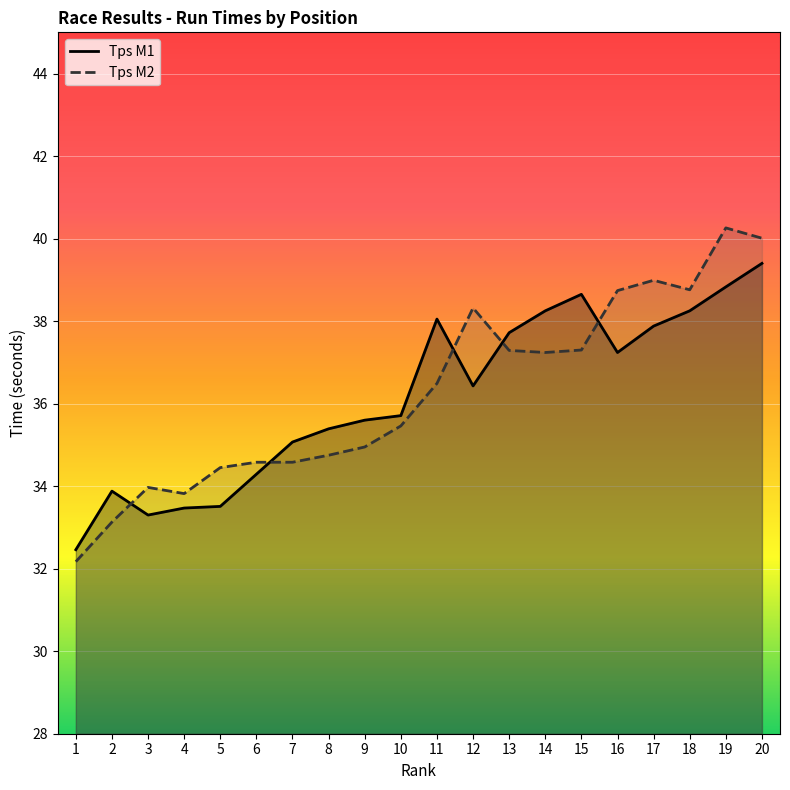

True or false: Tps M1 has a value of 24.9 at 12.

False